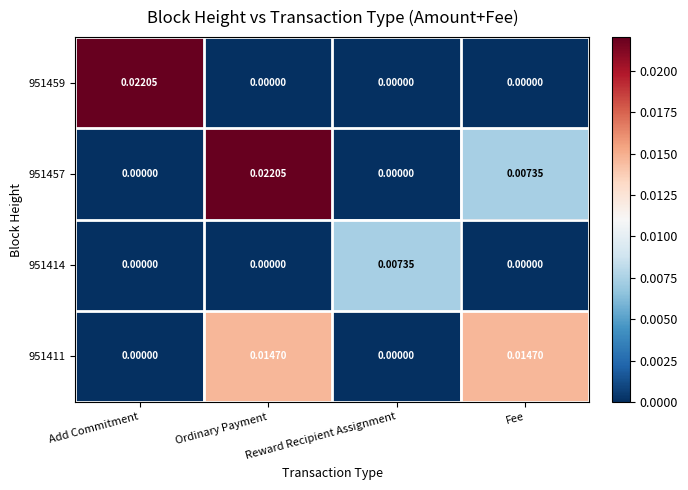

At which category is the sum across all series the highest?

Ordinary Payment